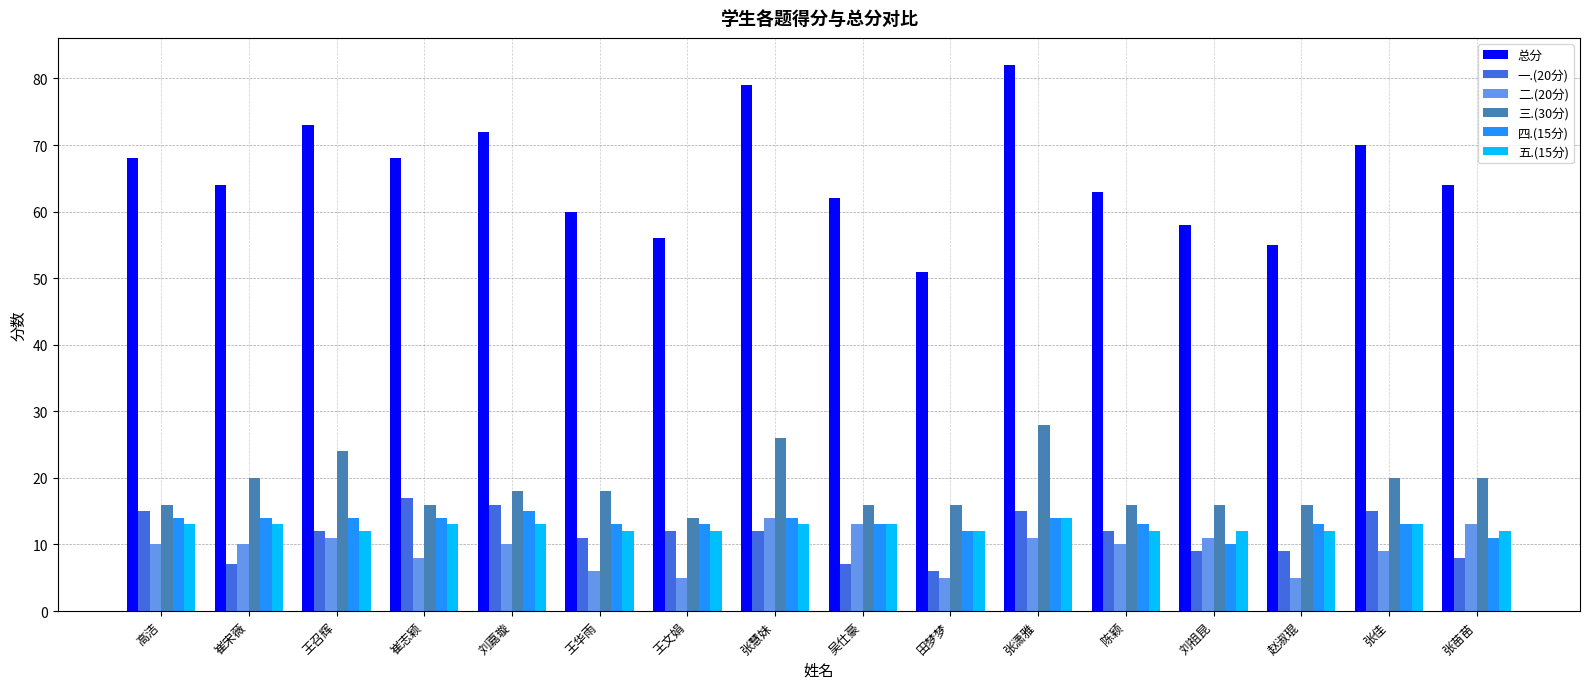

What is the total value across all series at 崔志颖?

136